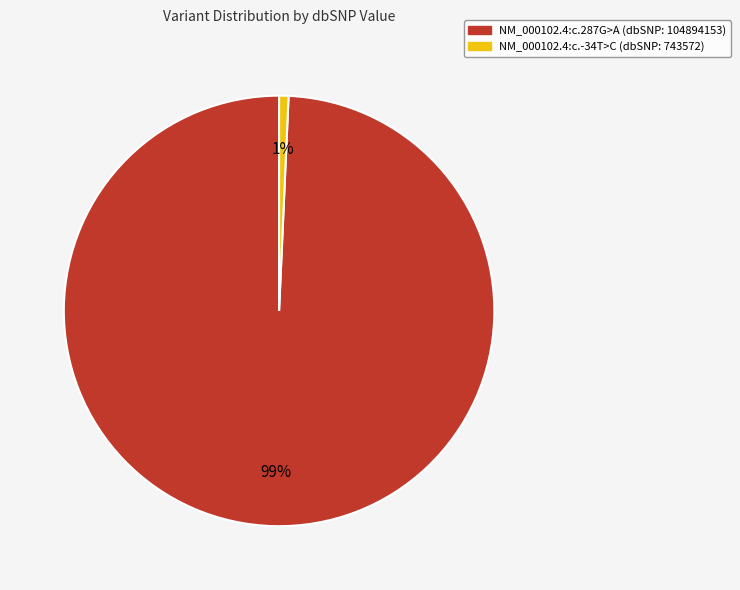

True or false: NM_000102.4:c.-34T>C accounts for 9% of the total.

False